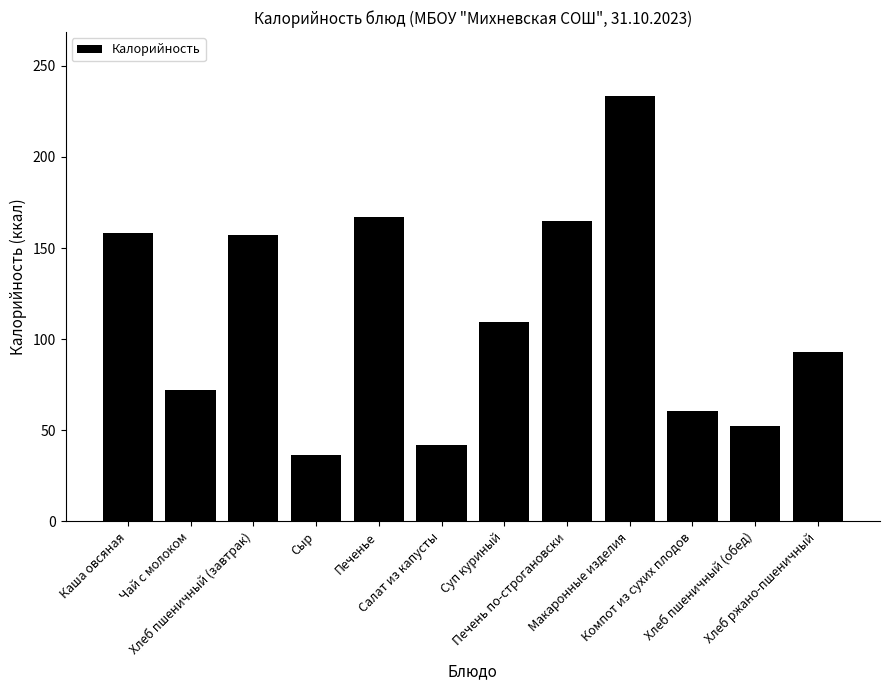

Reading left to right, extract all data points from this chart.

158.5	71.9	157.0	36.4	166.8	42.0	109.4	165.1	233.6	60.7	52.4	92.8